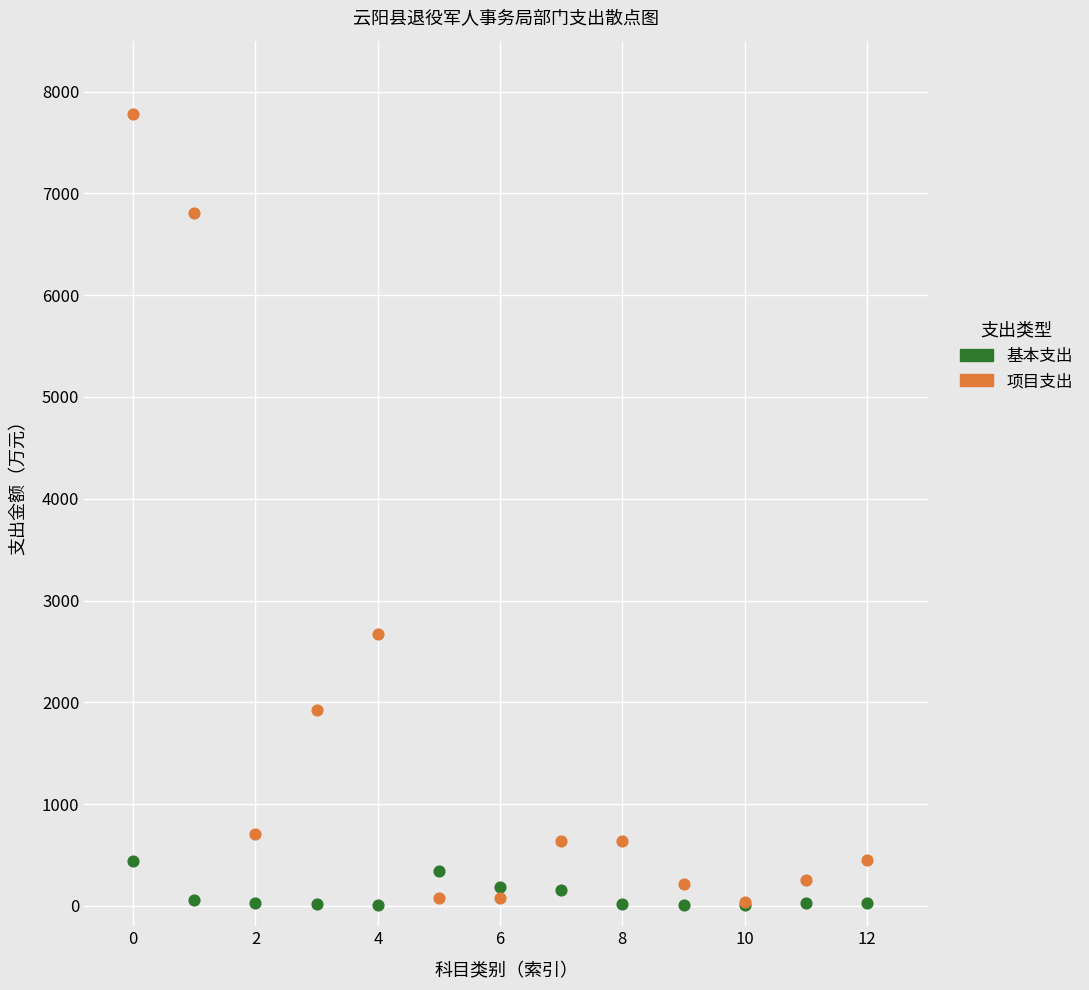

In the 项目支出 series, what Y value is closest to 3908?

2672.7